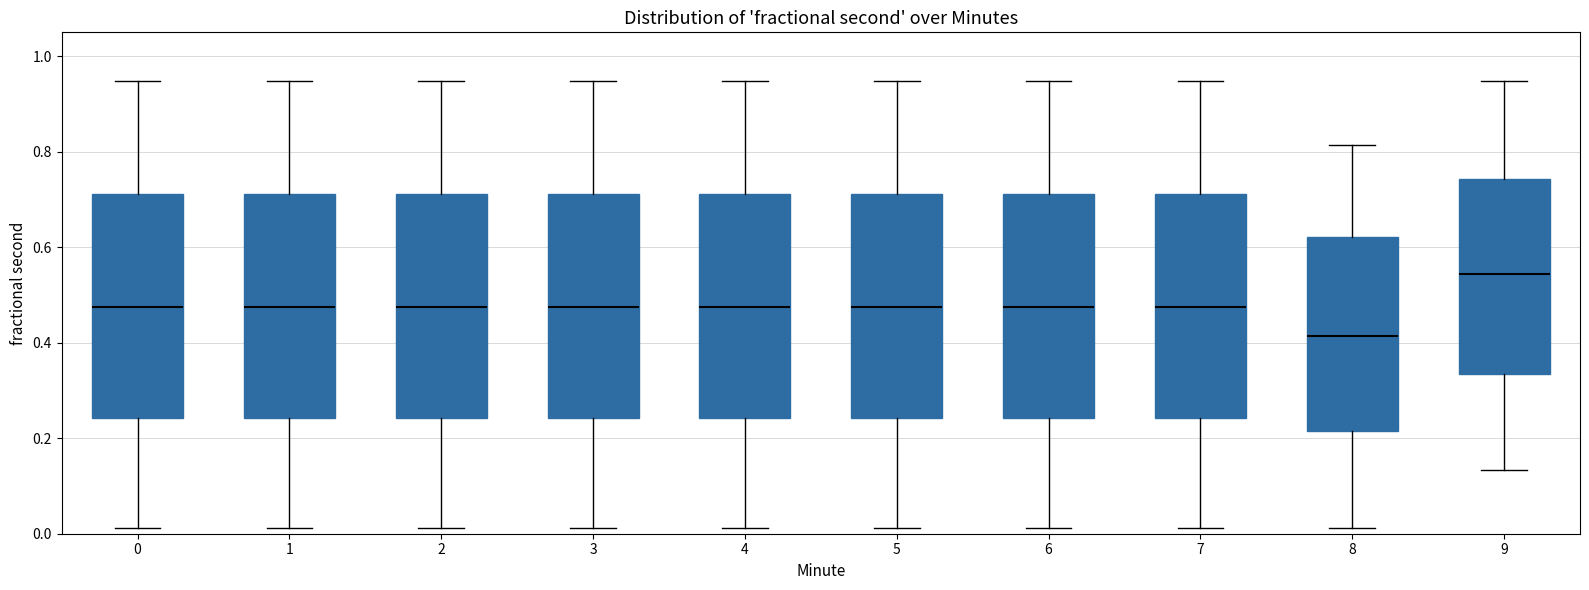

Reading left to right, transcribe this box plot: for each box, give where its median line is, the range the box spans, and where its two whiskers end, as read against the y-axis. The values are not printed on the chart, so give them approximately, as read against the axis.

0: median 0.48, box 0.24 to 0.72, whiskers 0.02 to 0.94
1: median 0.48, box 0.24 to 0.72, whiskers 0.02 to 0.94
2: median 0.48, box 0.24 to 0.72, whiskers 0.02 to 0.94
3: median 0.48, box 0.24 to 0.72, whiskers 0.02 to 0.94
4: median 0.48, box 0.24 to 0.72, whiskers 0.02 to 0.94
5: median 0.48, box 0.24 to 0.72, whiskers 0.02 to 0.94
6: median 0.48, box 0.24 to 0.72, whiskers 0.02 to 0.94
7: median 0.48, box 0.24 to 0.72, whiskers 0.02 to 0.94
8: median 0.42, box 0.22 to 0.62, whiskers 0.02 to 0.82
9: median 0.54, box 0.34 to 0.74, whiskers 0.14 to 0.94